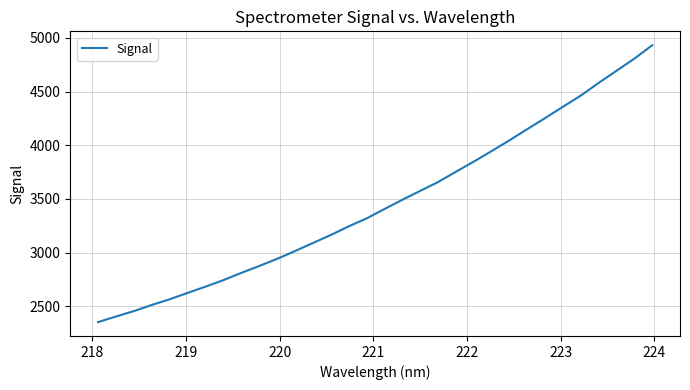

What is the smallest value displayed?

2352.7